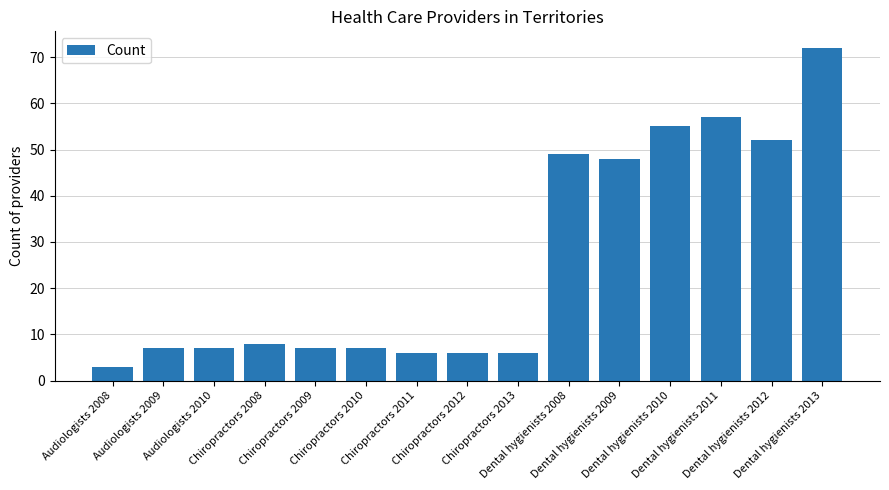

Reading left to right, list all the values displayed in this chart.

3	7	7	8	7	7	6	6	6	49	48	55	57	52	72